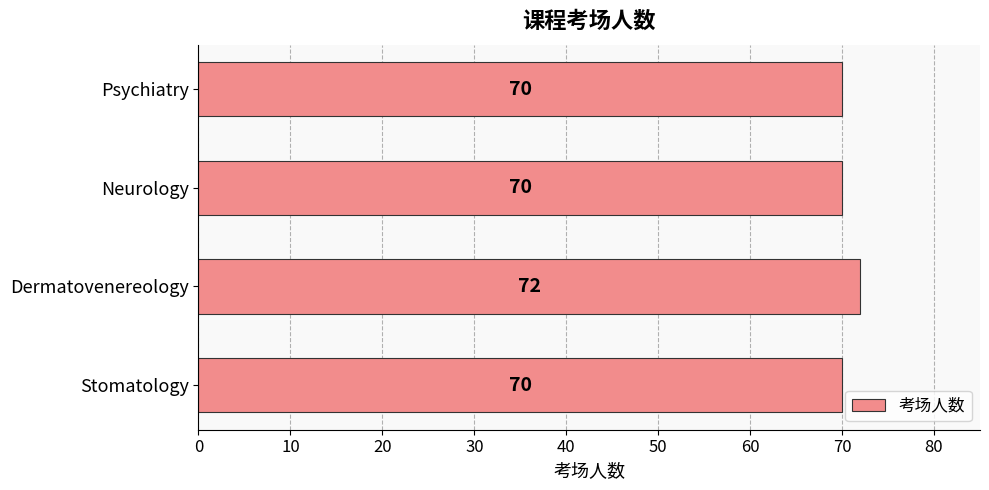

Approximately how many times larger is the value at Dermatovenereology compared to Neurology?

1.0